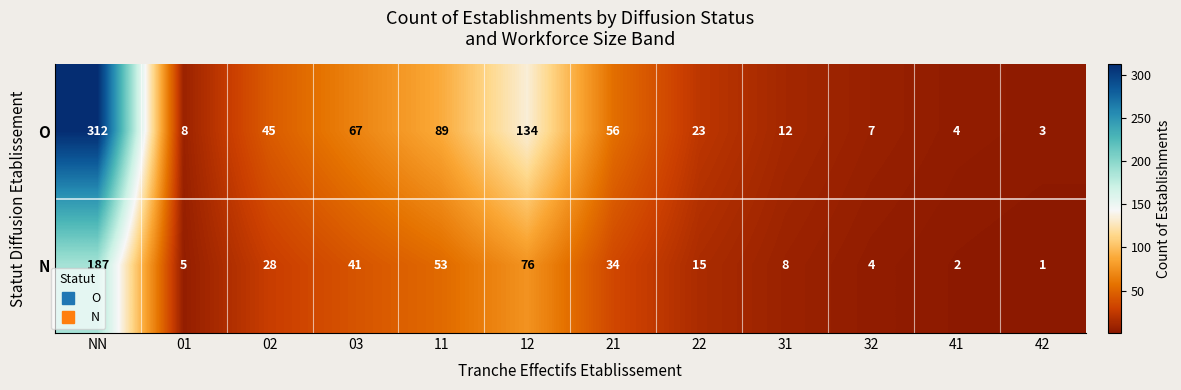

What is the spread (max minus min) of values at 32?

3